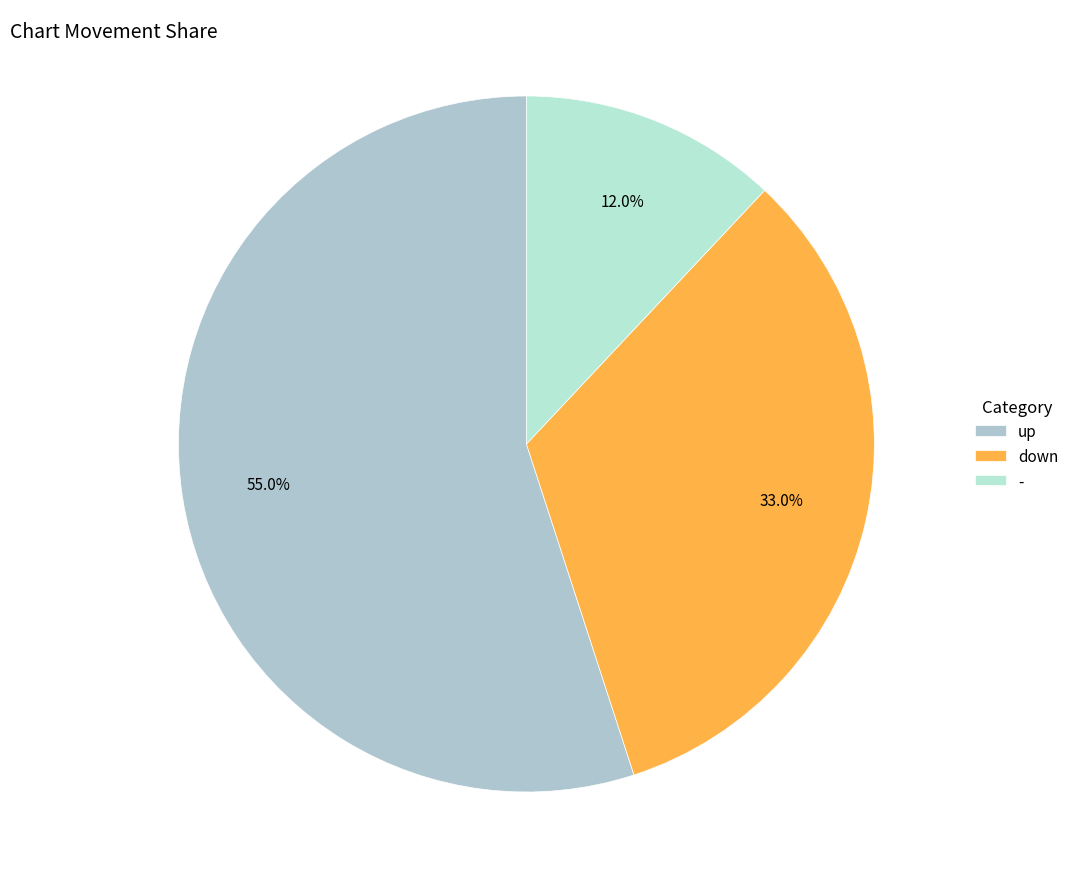

Is there any slice that represents more than half of the pie?

Yes